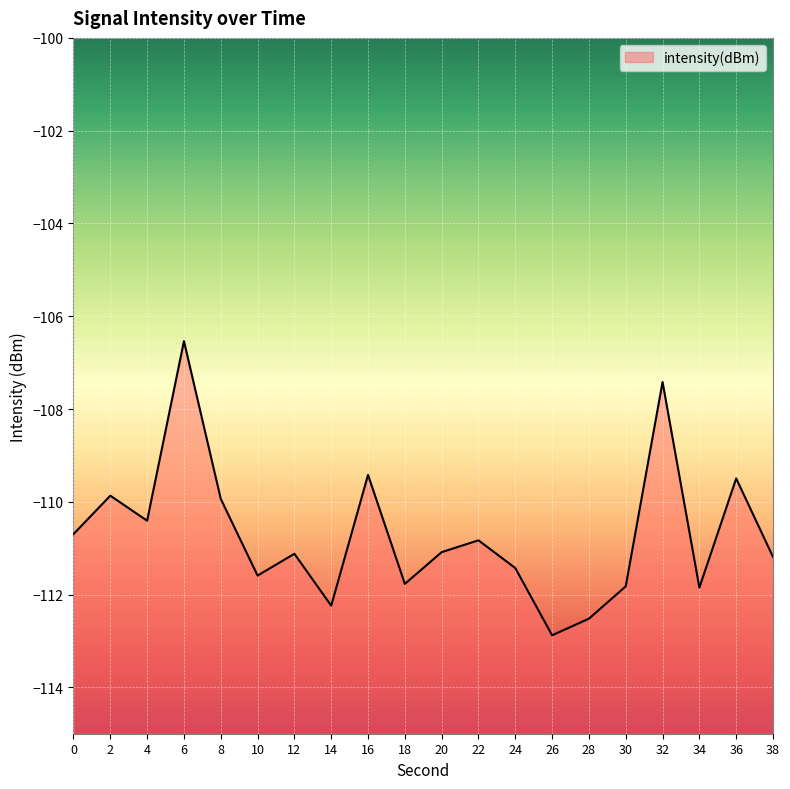

At which label is the value closest to -109?

16